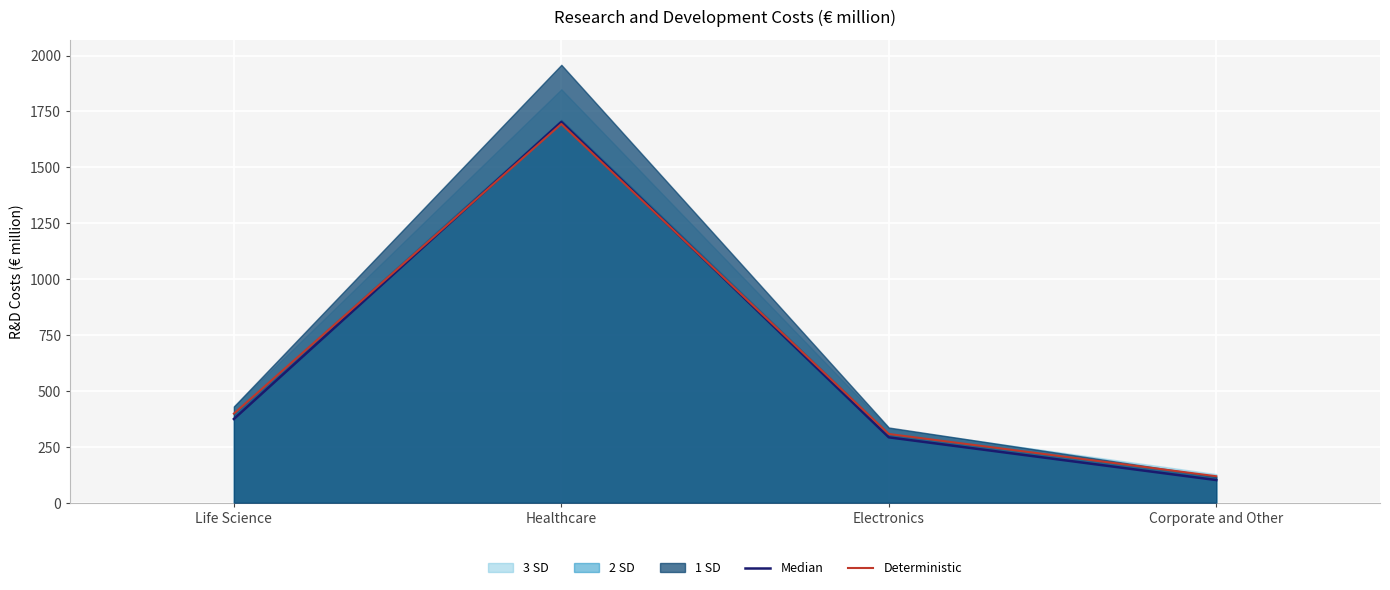

Rank the categories by Median value from highest to lowest.

Healthcare, Life Science, Electronics, Corporate and Other